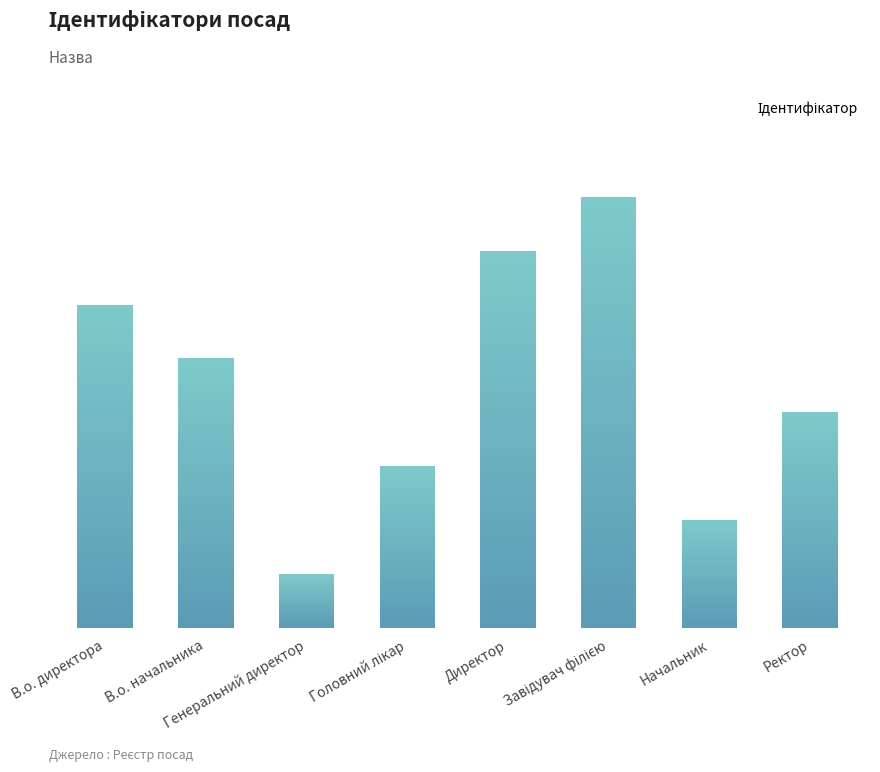

What is the difference between the values at Головний лікар and В.о. директора?

3